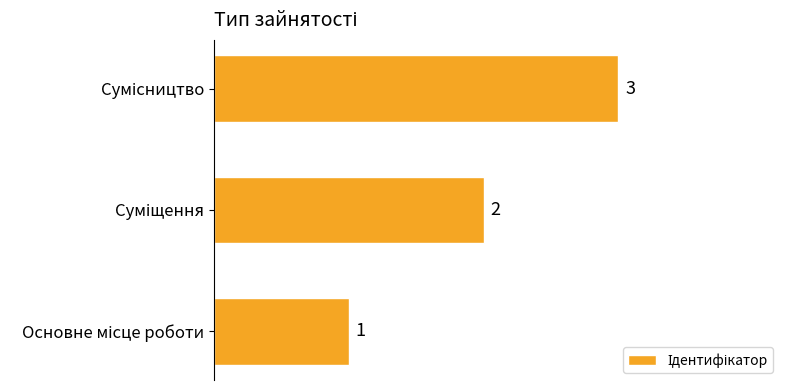

Count the values in the range 1 to 3.

3